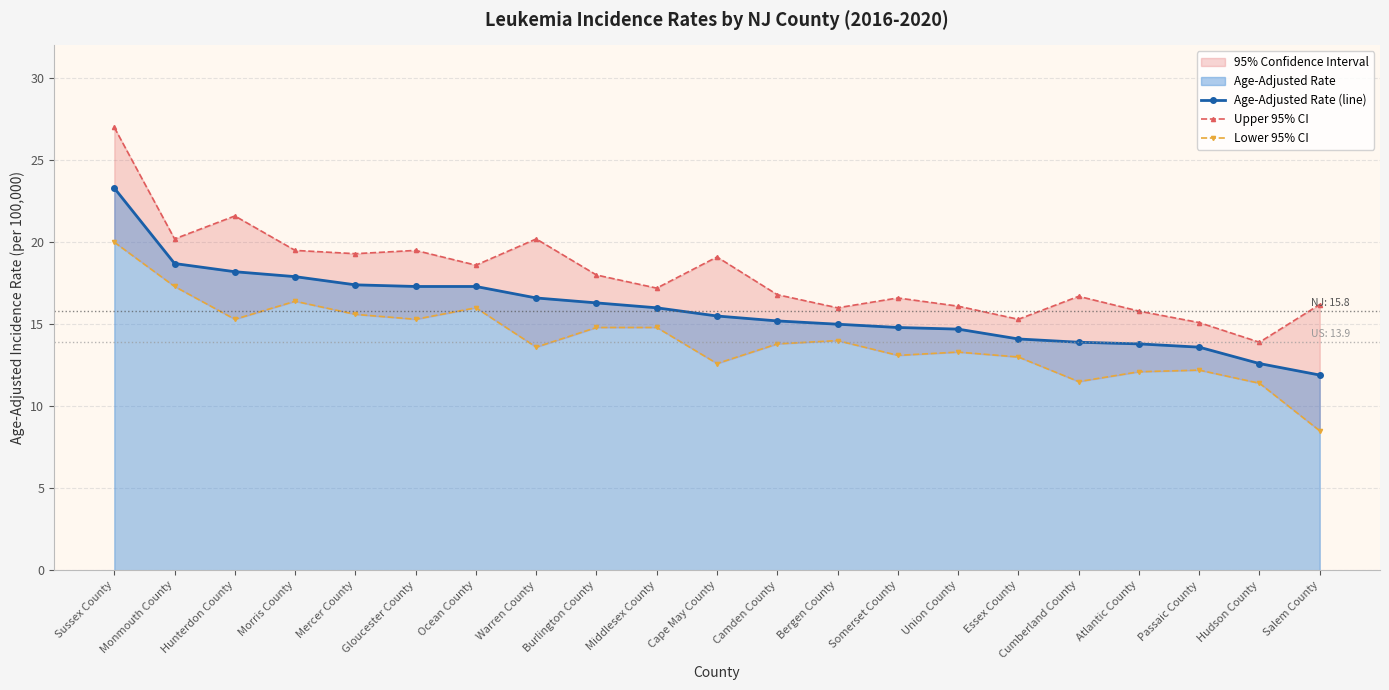

What is the approximate value of Age-Adjusted Rate (line) at Ocean County?

17.3